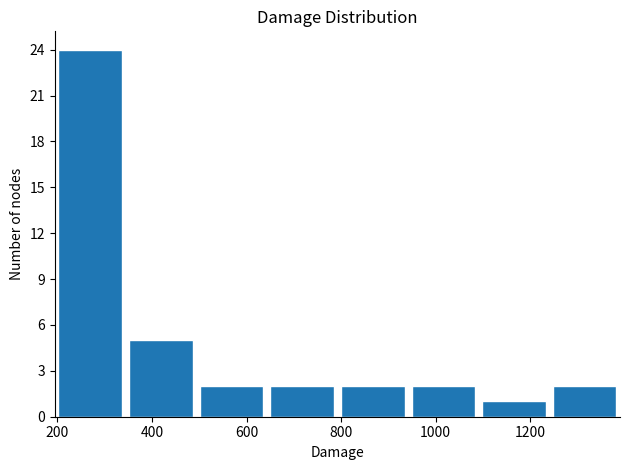

Reading left to right, transcribe this chart: for each bar, give the range it covers on the x-axis and its height. Neither the bar edges nor the heights are printed on the chart, so give them approximately, as read against the axes.

200 to 340: 24
340 to 500: 5
500 to 640: 2
640 to 800: 2
800 to 940: 2
940 to 1100: 2
1100 to 1240: 1
1240 to 1380: 2